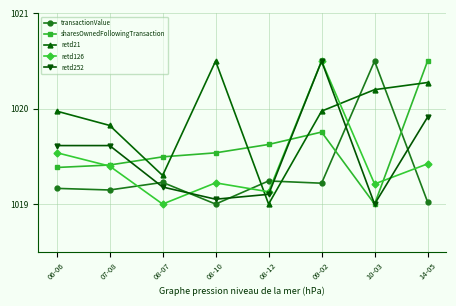

What is the lowest value of the retd126 series?

1019.0